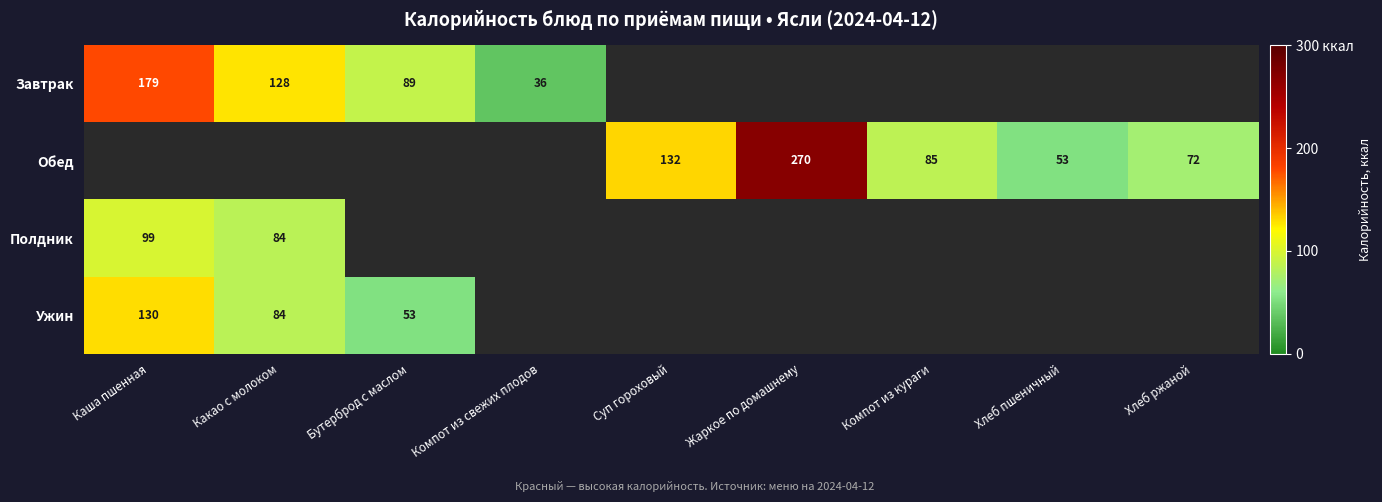

How many categories are shown in the chart?

9